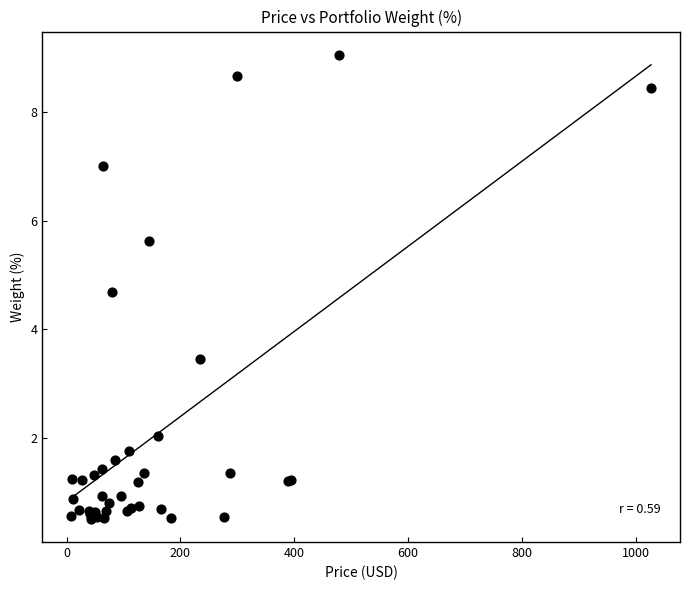

What Y value in the scatter plot is closest to 4?

3.5